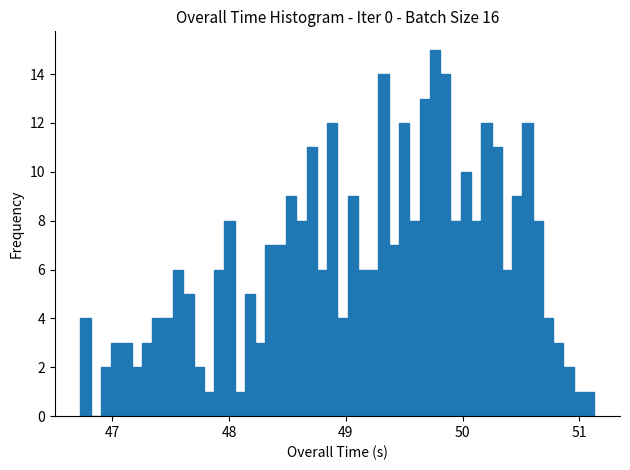

Around what value on the x-axis is the tallest bar? Give the approximate position of its centre, as read against the axis.

49.8